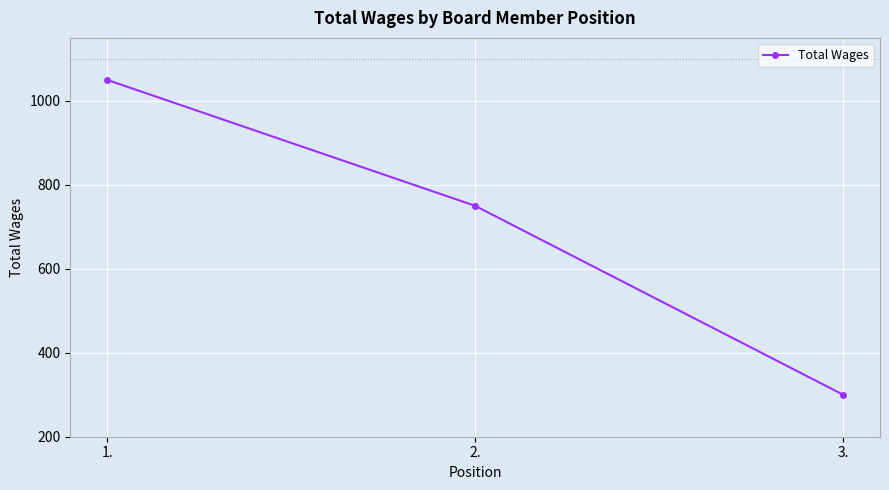

Reading left to right, list all the values displayed in this chart.

1050	750	300